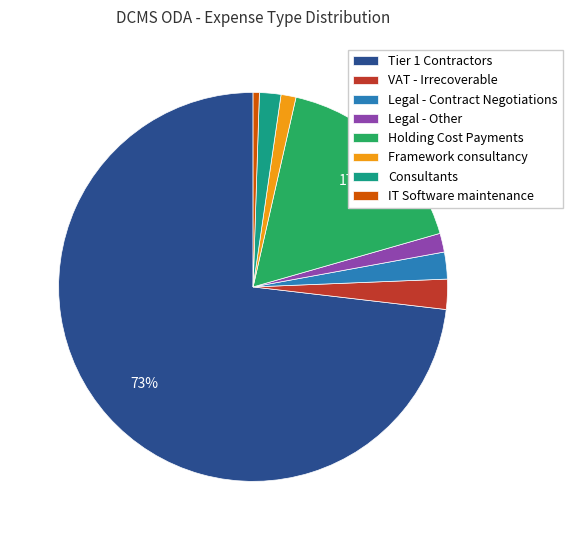

To the nearest percent, what is the difference between the IT Software maintenance and Holding Cost Payments slice percentages?

16%